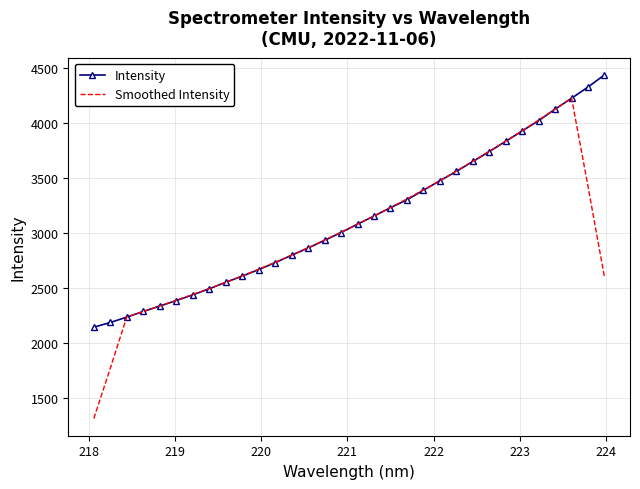

List the series in order of their peak value, lowest first.

Smoothed Intensity, Intensity